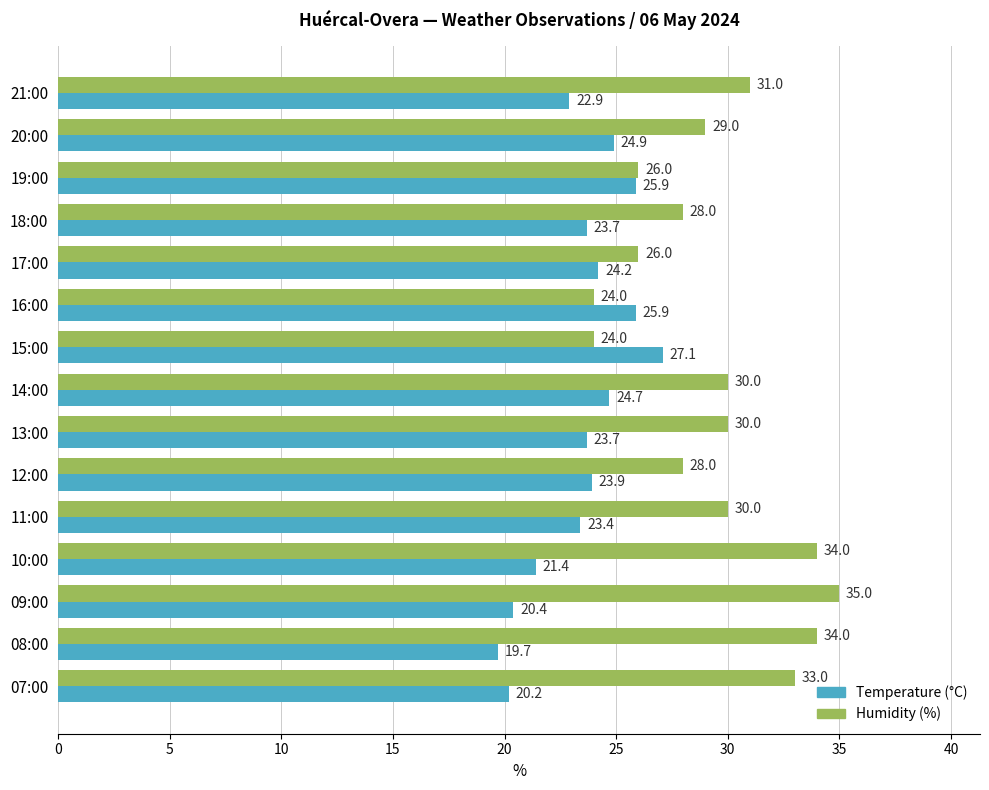

Where is Humidity (%) nearest to the value 29?

20:00